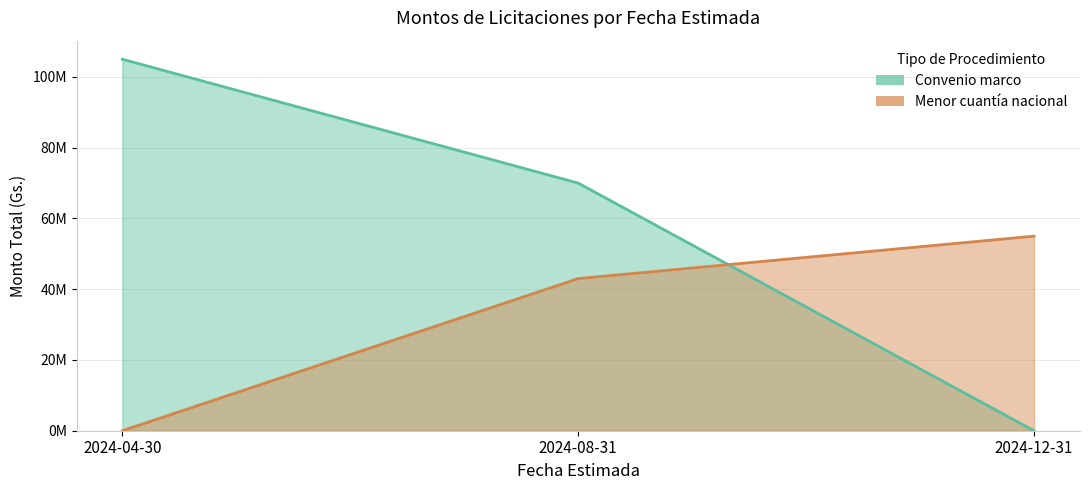

What is the spread (max minus min) of values at 2024-12-31?

55000000